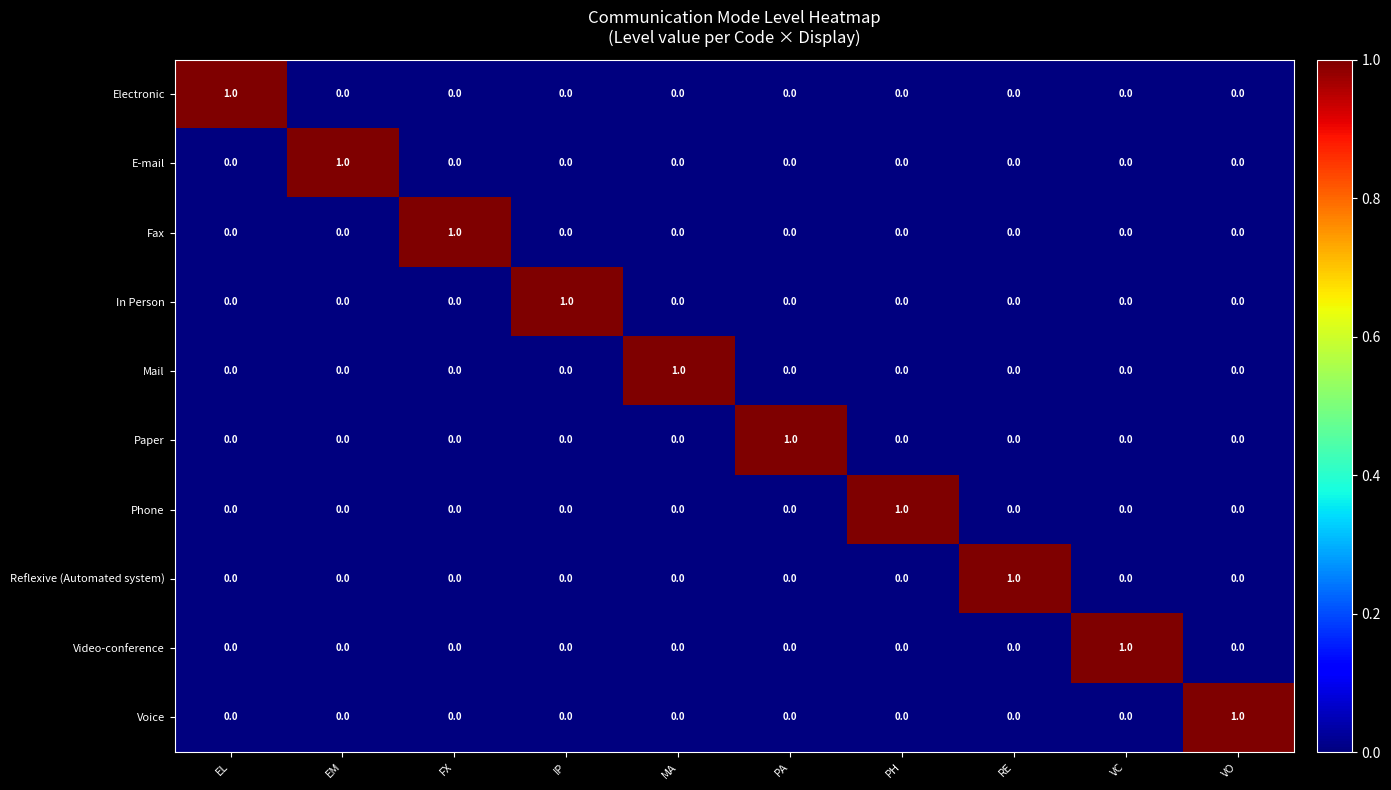

True or false: In Person has a value of -1 at MA.

False